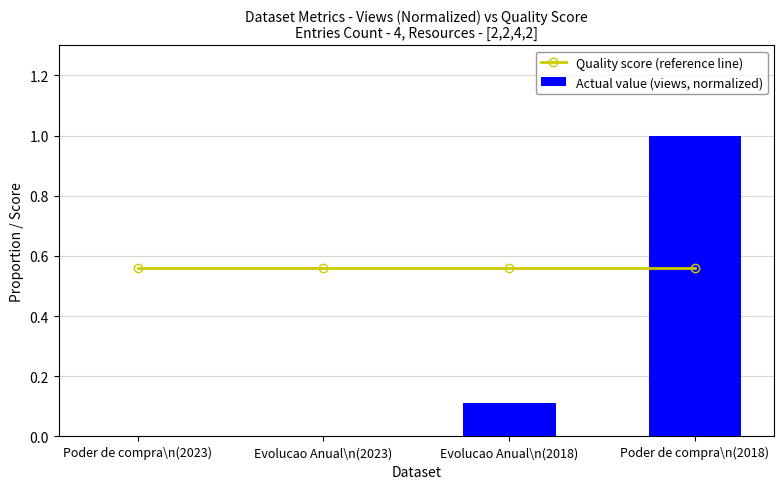

The value of Quality score (reference line) at Poder de compra\n(2023) is 0.6. True or false?

True